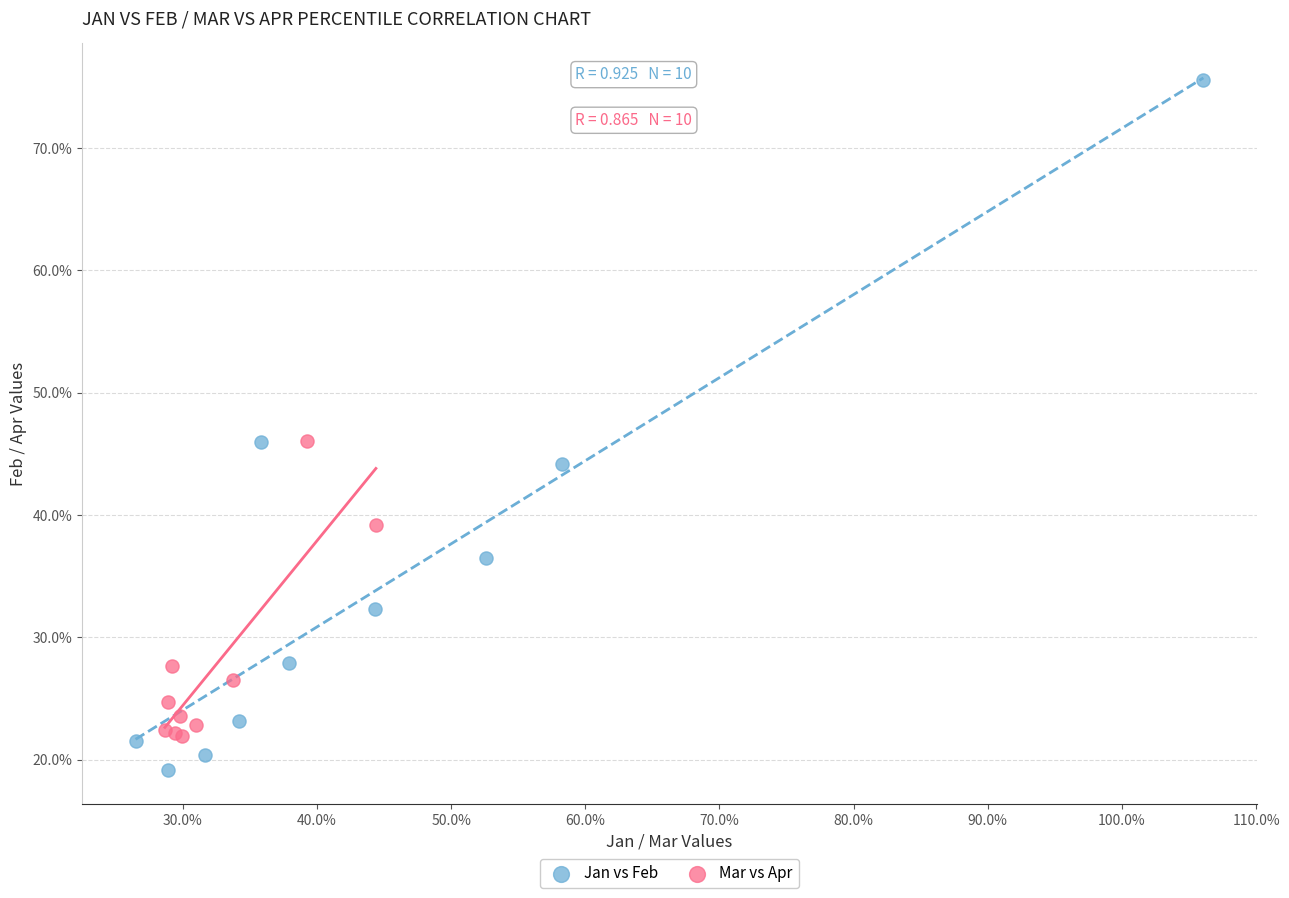

Which series has the widest spread of Y values?

Jan vs Feb